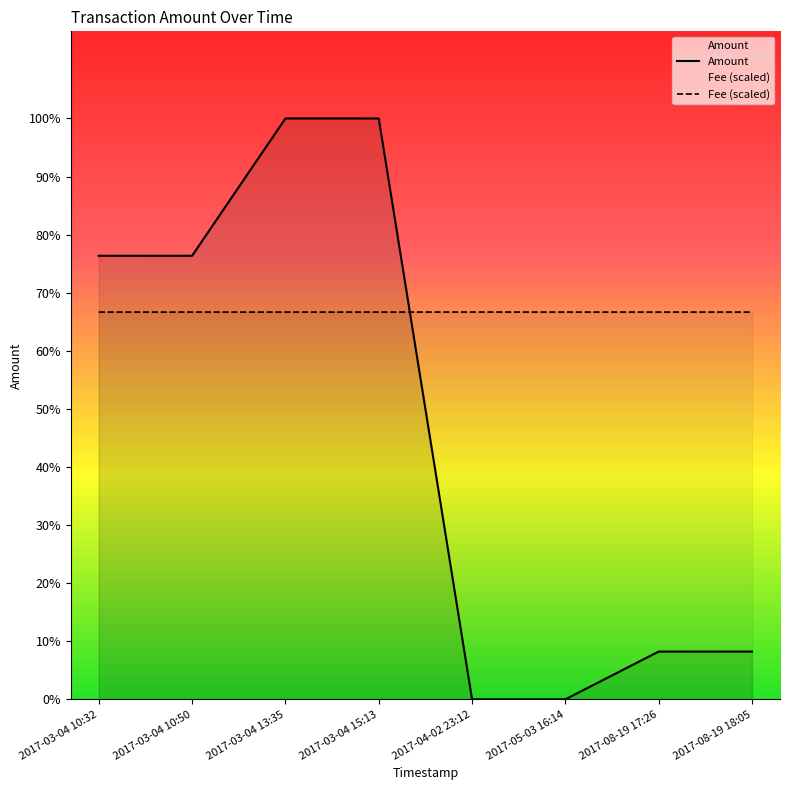

How many lines are shown in the chart?

2